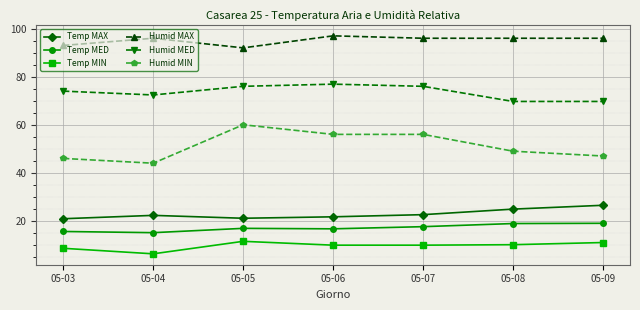

What is the spread (max minus min) of values at 05-09?

85.0